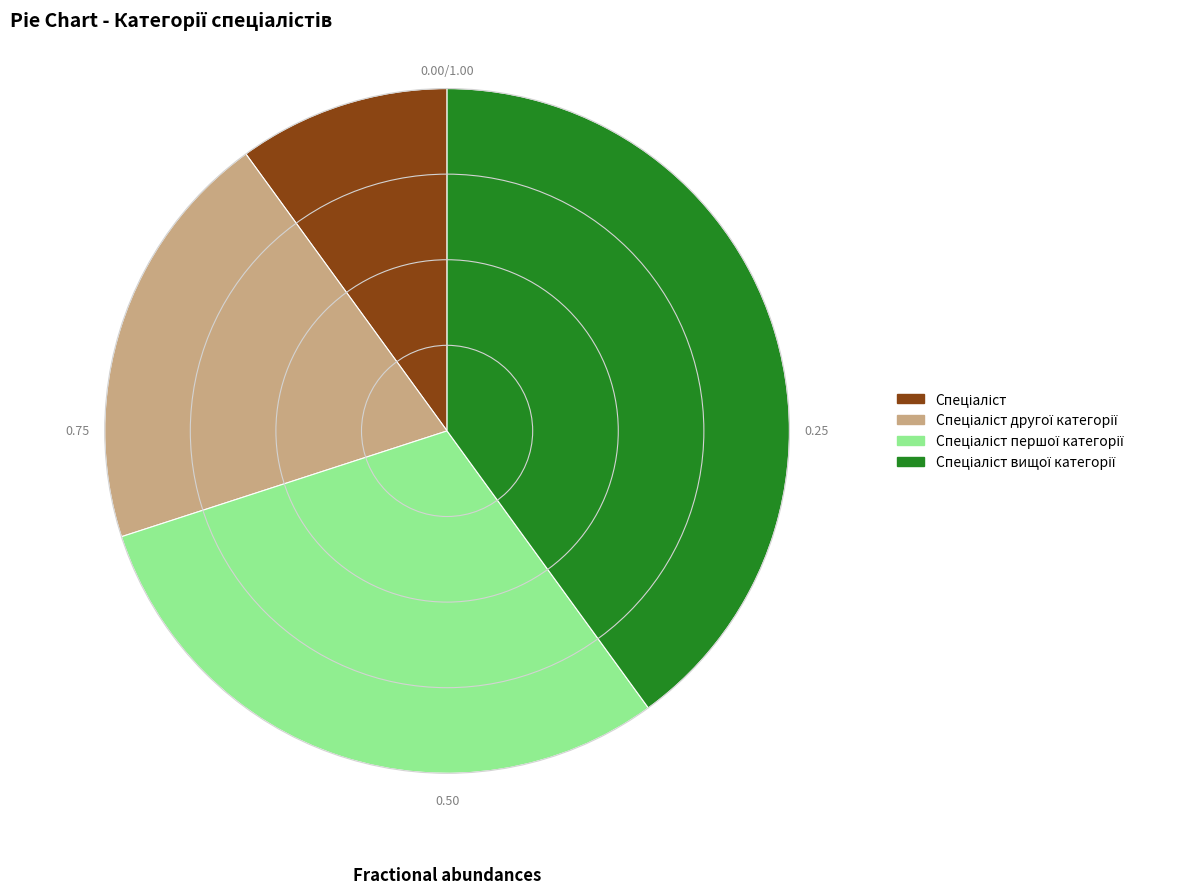

Is there a majority slice in this chart?

No